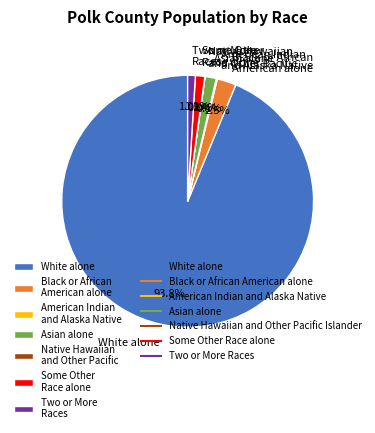

The Two or More Races slice represents 11% of the pie. True or false?

False